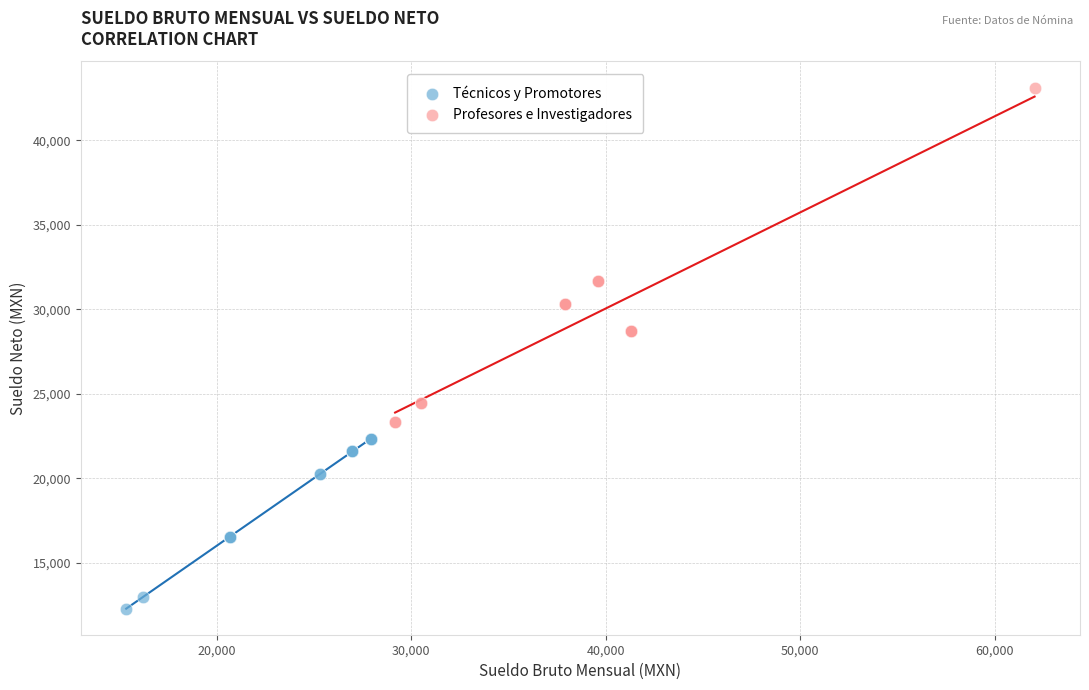

Which series contains the highest Y value?

Profesores e Investigadores